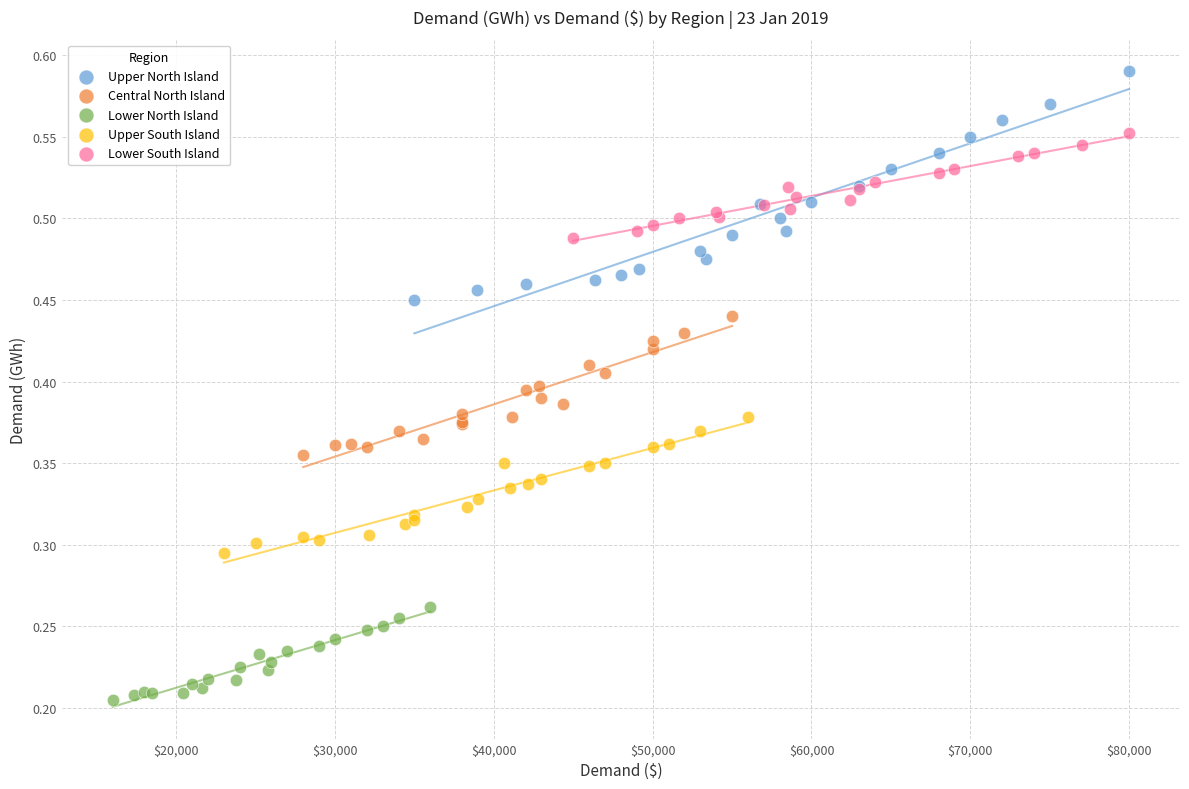

Which series reaches the minimum Y coordinate?

Lower North Island